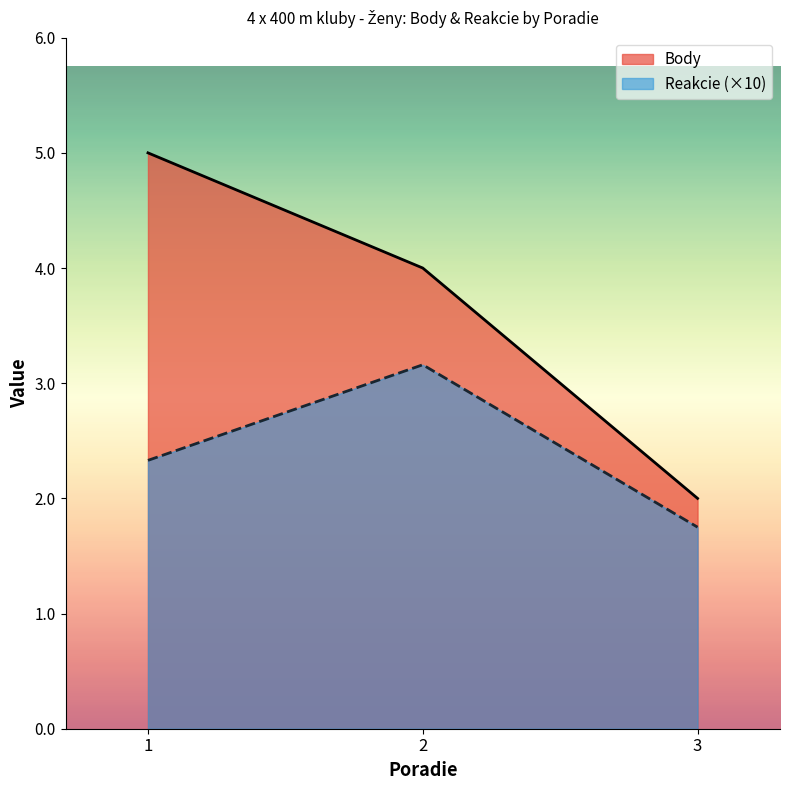

What is the maximum value for Reakcie?

3.2